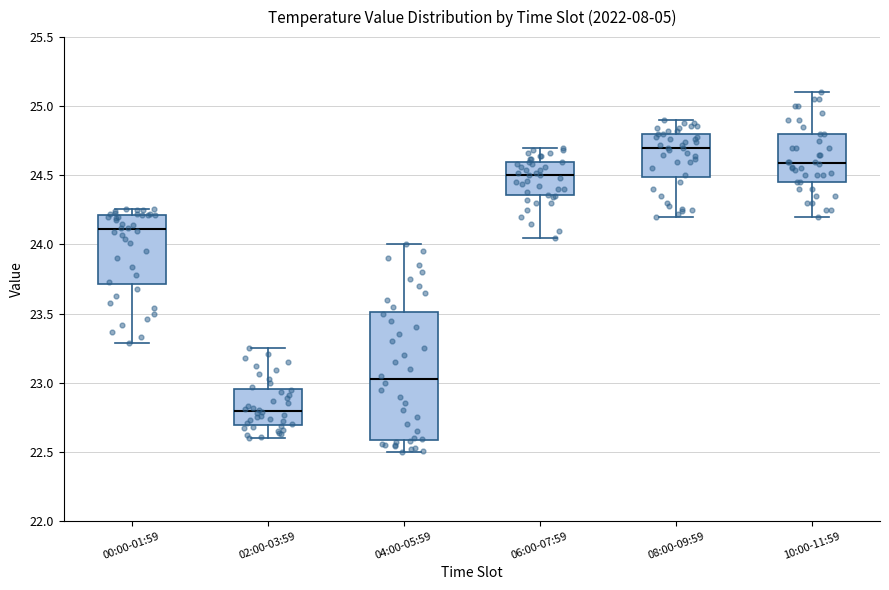

Reading left to right, read every box against the y-axis: the position of its median line, the range the box covers, and the ends of its whiskers. The values are not printed on the chart, so give them approximately, as read against the axis.

00:00-01:59: median 24.10, box 23.70 to 24.20, whiskers 23.30 to 24.25
02:00-03:59: median 22.80, box 22.70 to 22.95, whiskers 22.60 to 23.25
04:00-05:59: median 23.05, box 22.60 to 23.50, whiskers 22.50 to 24.00
06:00-07:59: median 24.50, box 24.35 to 24.60, whiskers 24.05 to 24.70
08:00-09:59: median 24.70, box 24.50 to 24.80, whiskers 24.20 to 24.90
10:00-11:59: median 24.60, box 24.45 to 24.80, whiskers 24.20 to 25.10